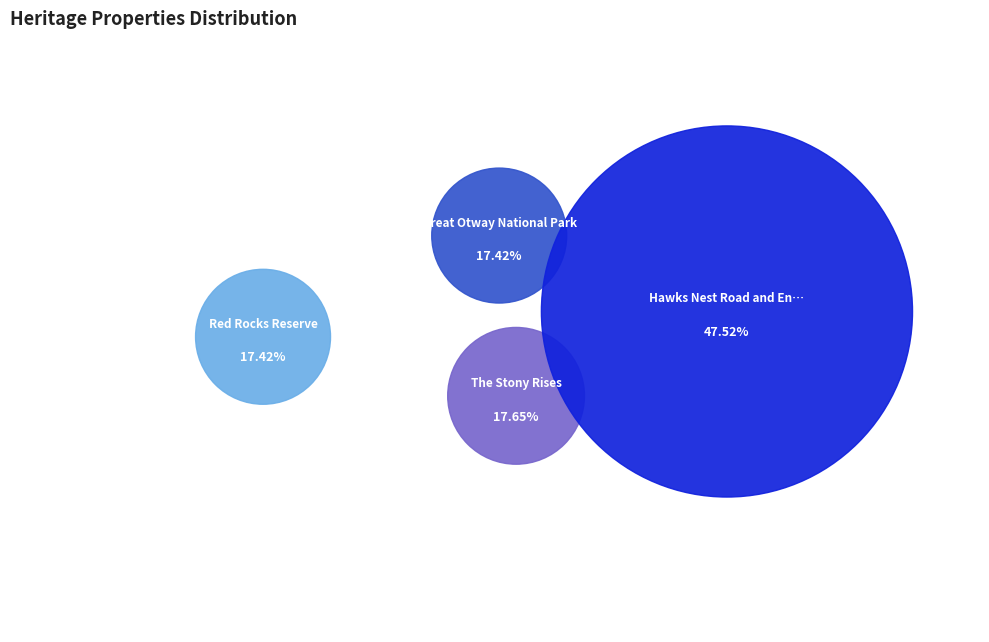

Approximately how many times larger is the value at Great Otway National Park compared to Hawks Nest Road and Environs, Stony Rises?

0.4